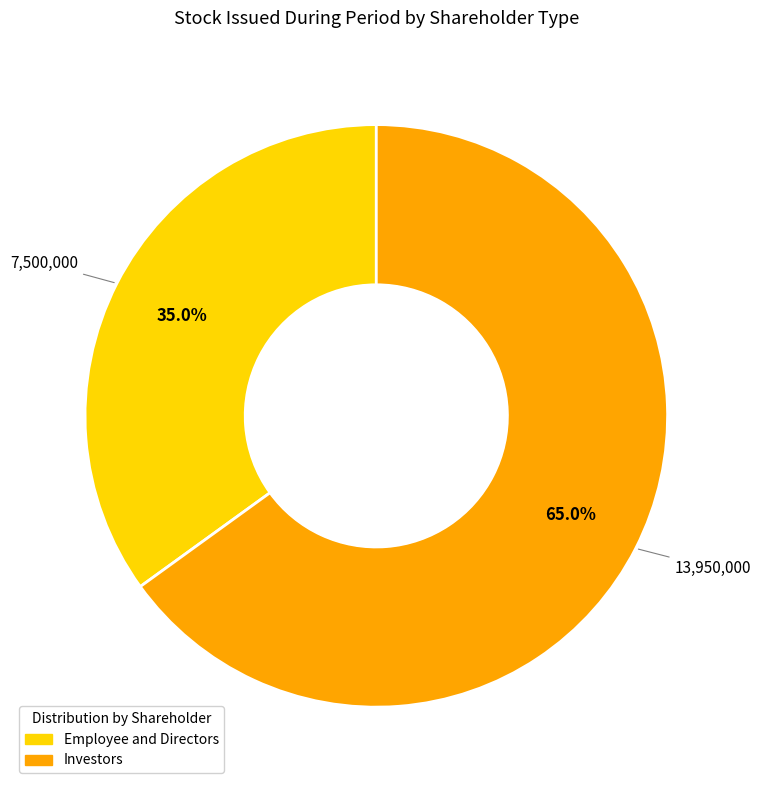

Which has a higher value, Employee and Directors or Investors?

Investors